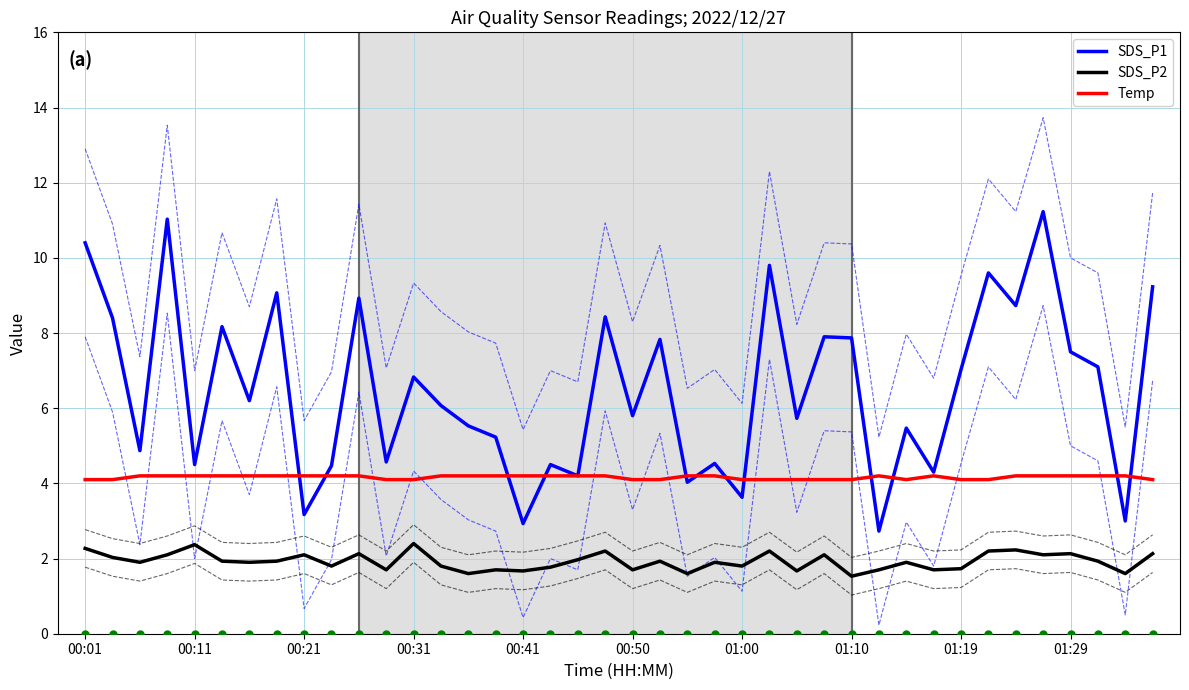

What is the difference between the maximum and minimum values in the SDS_P2 series?

0.9